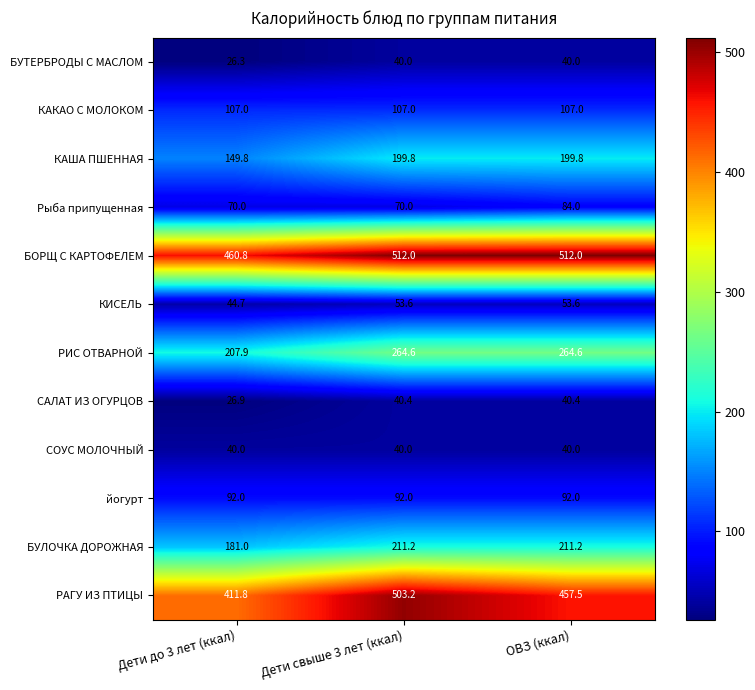

How many categories are shown in the chart?

3